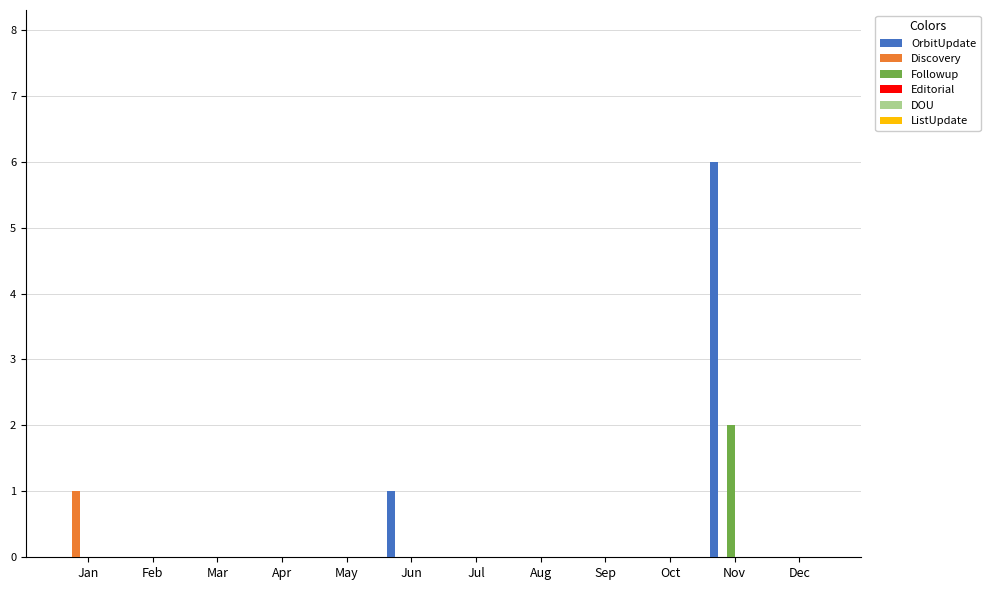

Which series has the largest total across all categories?

OrbitUpdate